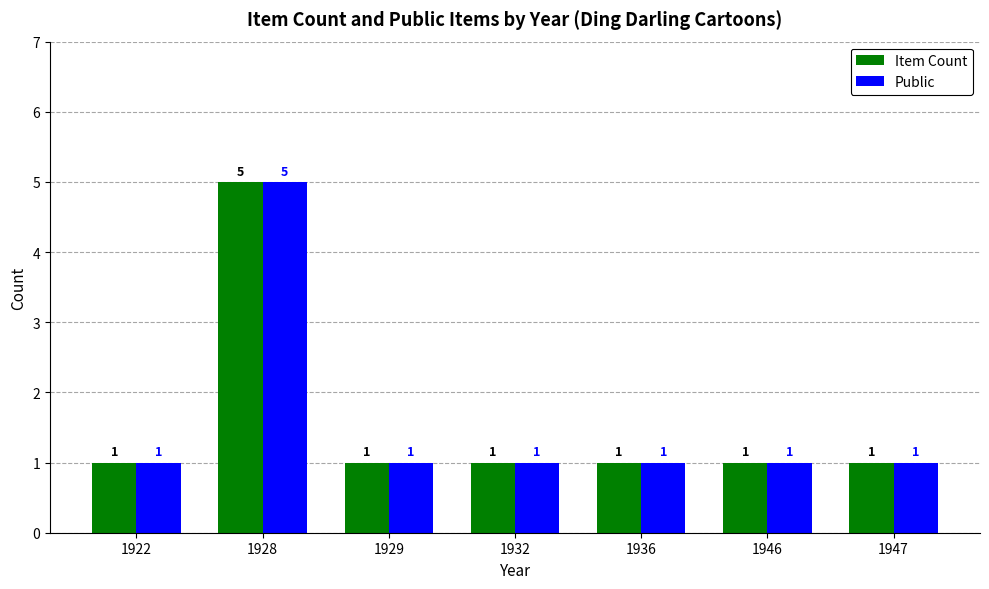

At how many categories does at least one series exceed 2?

1